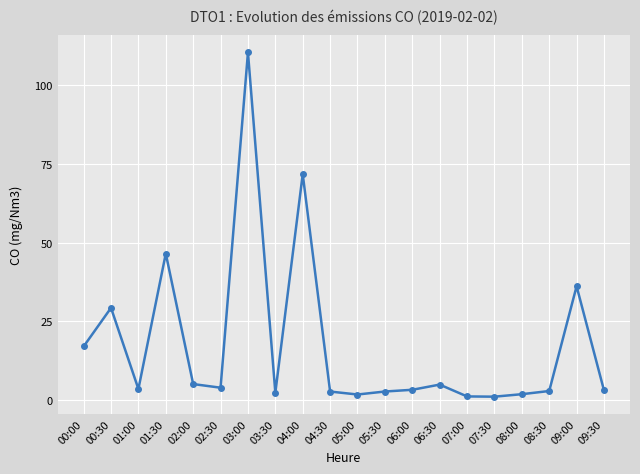

The value at 05:30 is 2.7. True or false?

True